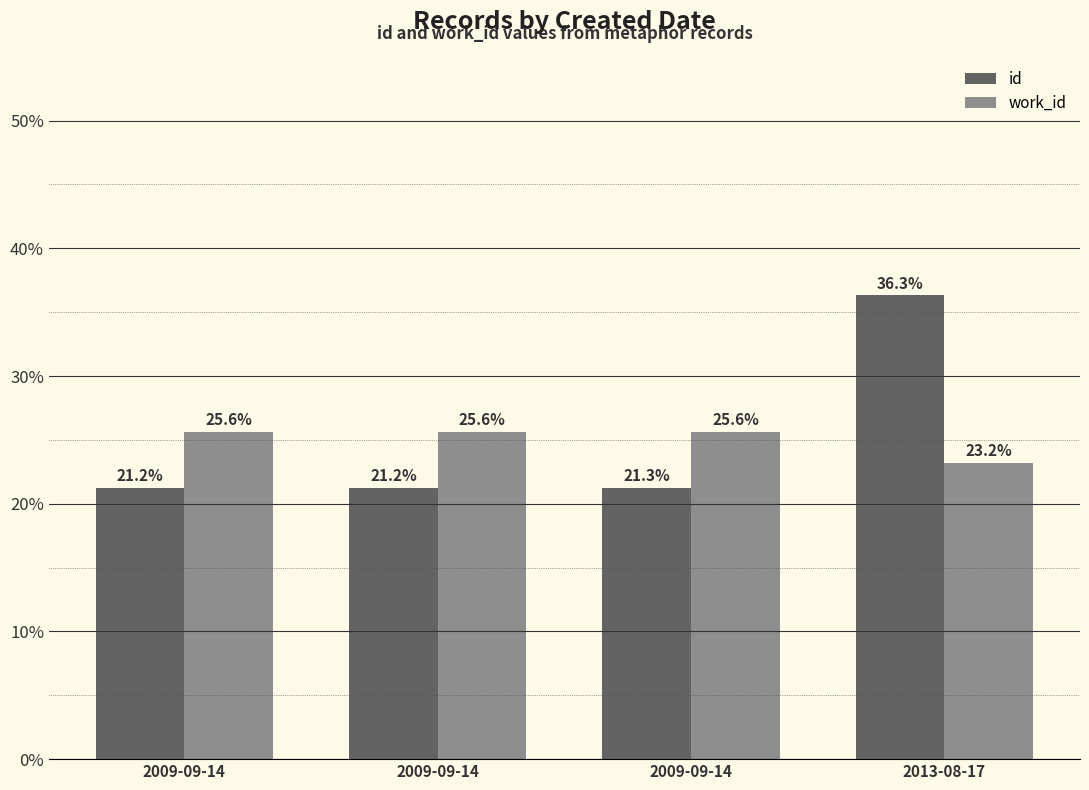

How many bars are there in each group?

2